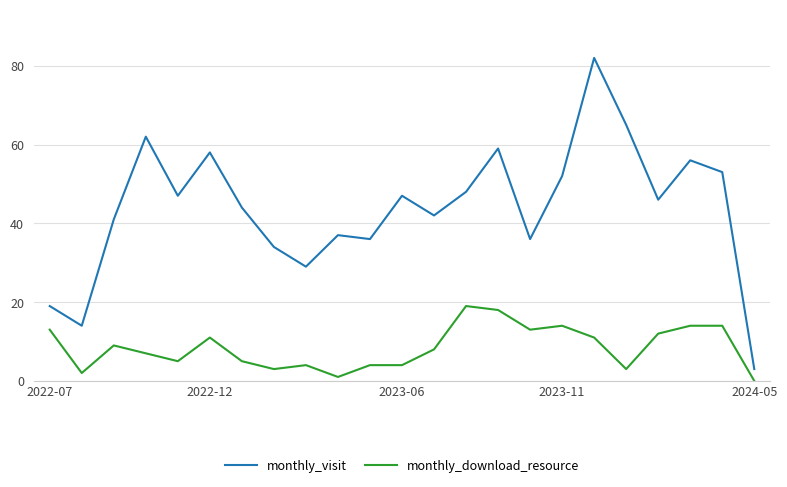

What is the difference between the maximum and minimum values in the monthly_visit series?

79